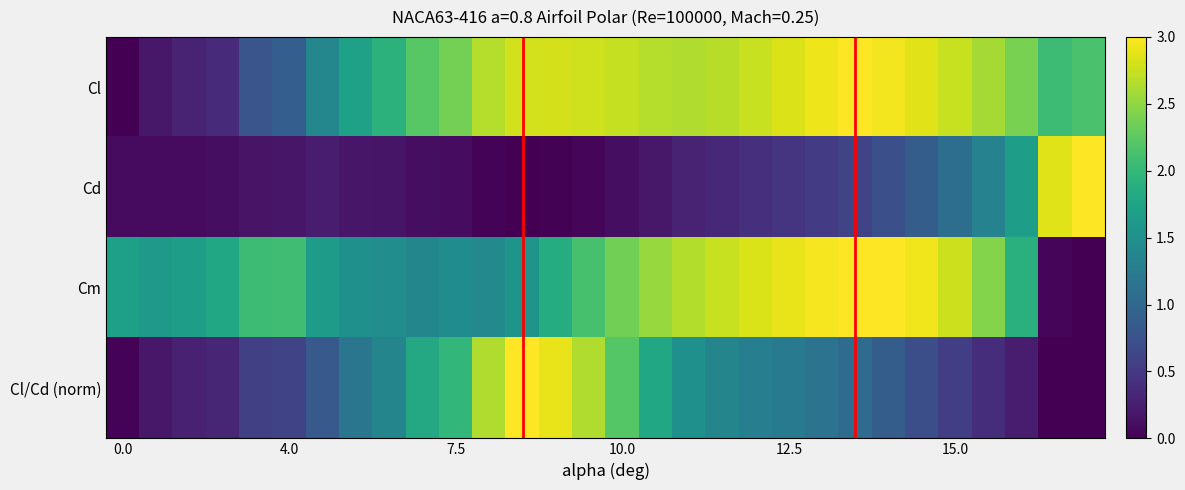

List the series in order of their peak value, lowest first.

Cl, Cd, Cm, Cl/Cd (norm)